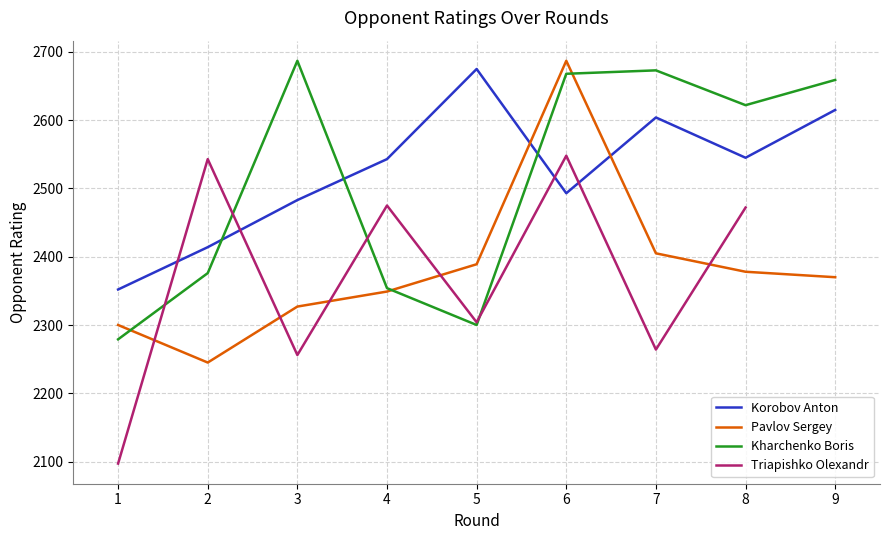

At which label does Korobov Anton reach its minimum?

1